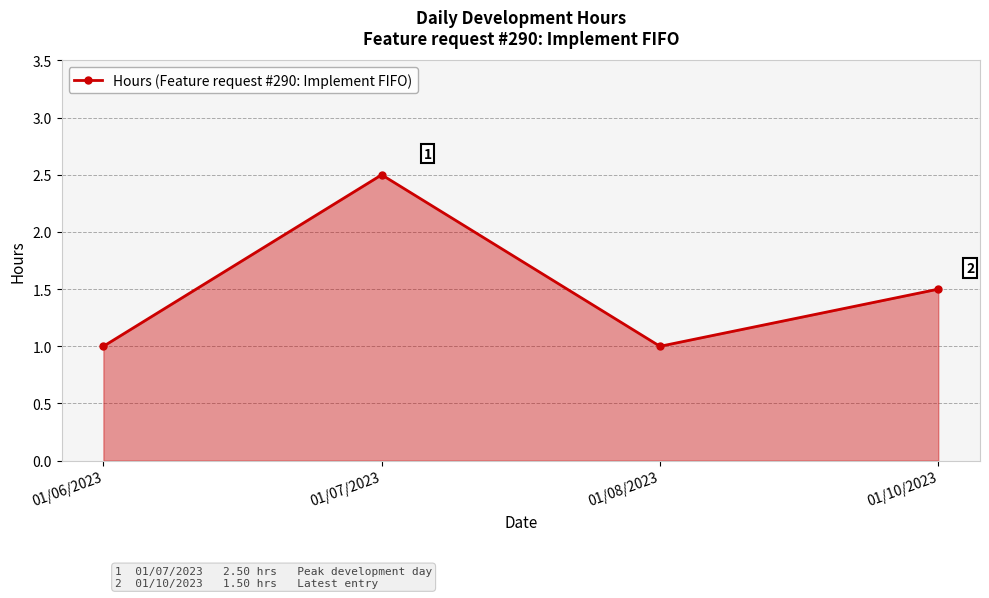

Is it true that the value at 01/06/2023 is 1.4?

False